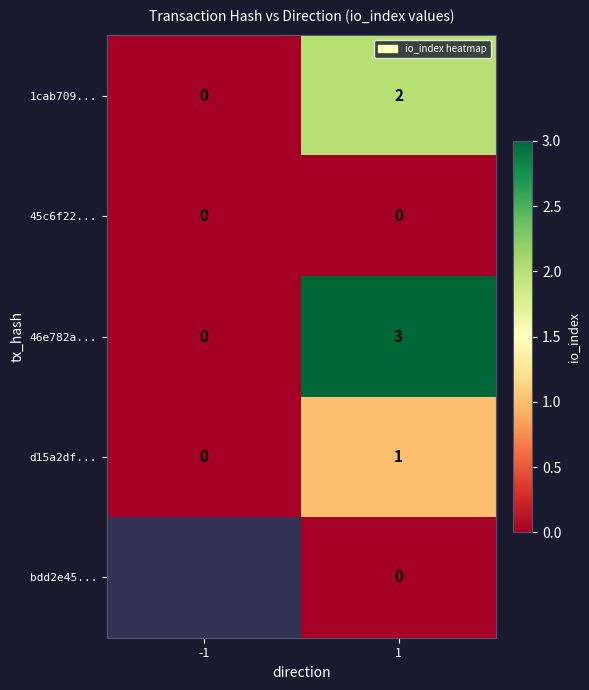

At which category is the sum across all series the highest?

1